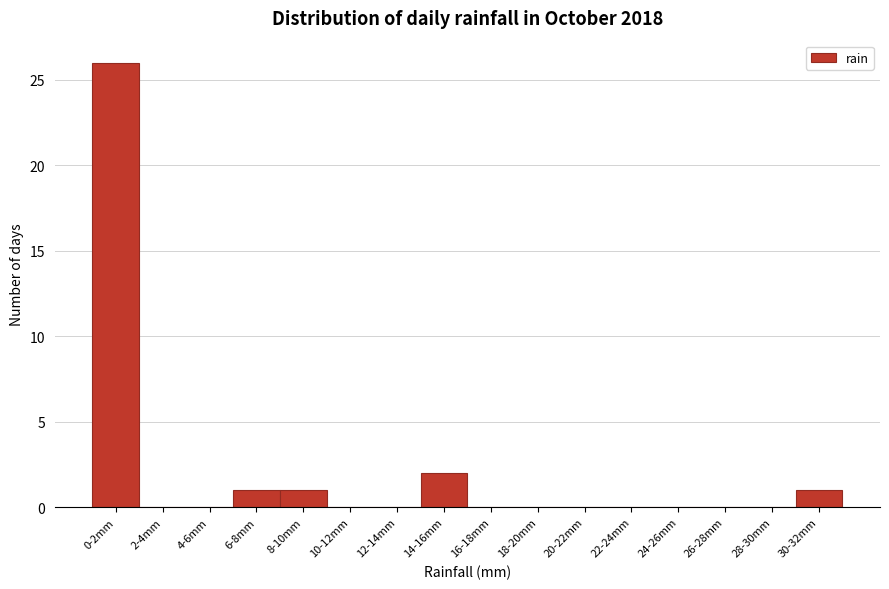

Reading right to left, what are all the values shown in this chart?

30-32mm=1	28-30mm=0	26-28mm=0	24-26mm=0	22-24mm=0	20-22mm=0	18-20mm=0	16-18mm=0	14-16mm=2	12-14mm=0	10-12mm=0	8-10mm=1	6-8mm=1	4-6mm=0	2-4mm=0	0-2mm=26